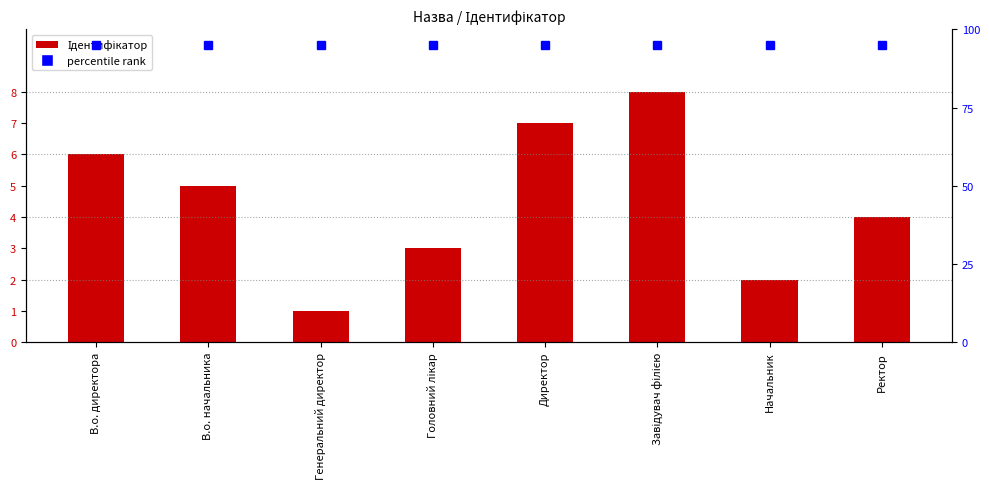

Count the values in the range 3 to 7.

5